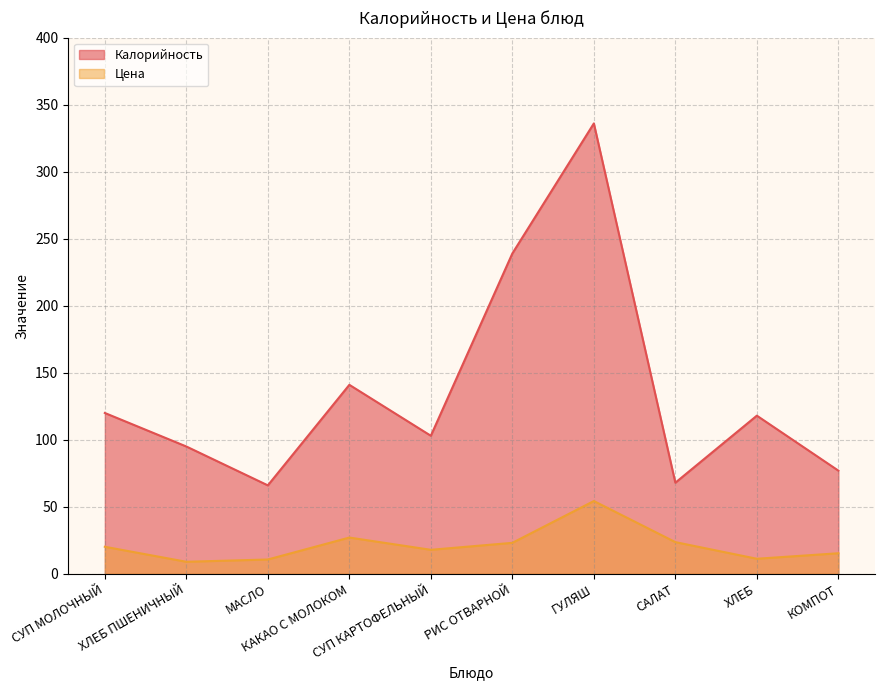

At which category is the sum across all series the highest?

ГУЛЯШ